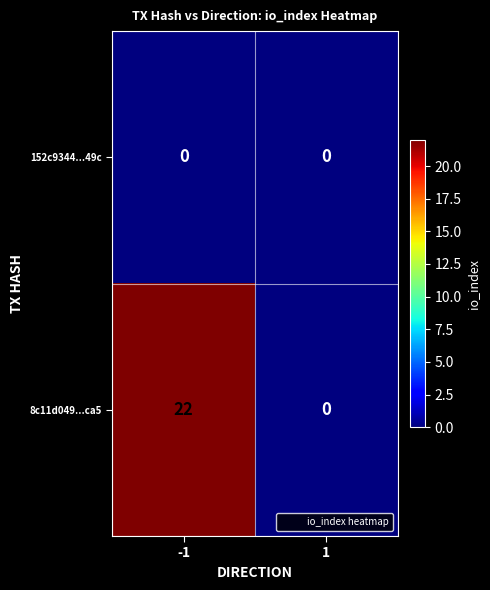

Reading left to right, list all the values displayed in this chart.

152c9344...49c: 0	0
8c11d049...ca5: 22	0